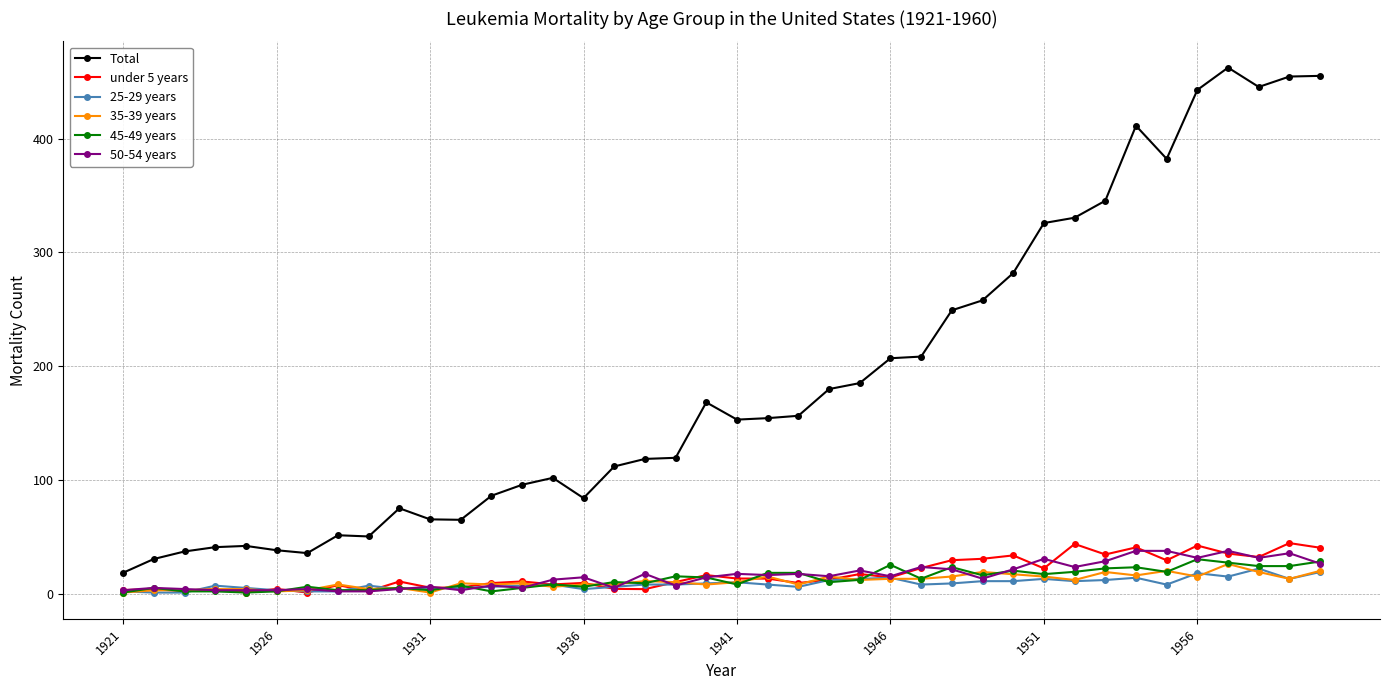

What is the value of the 35-39 years point at the 24th from the left?

15.1